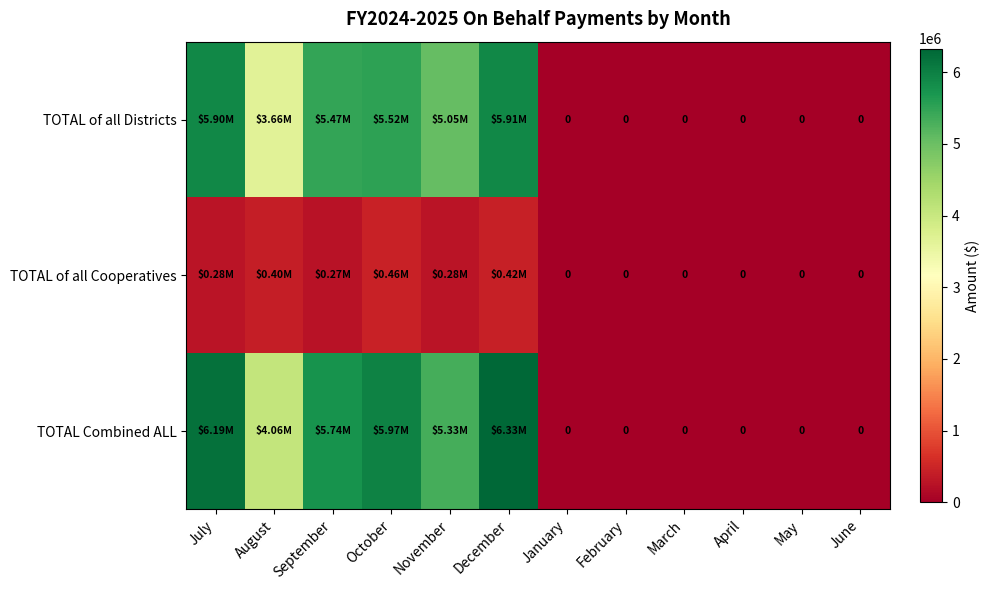

At which category is the sum across all series the highest?

December